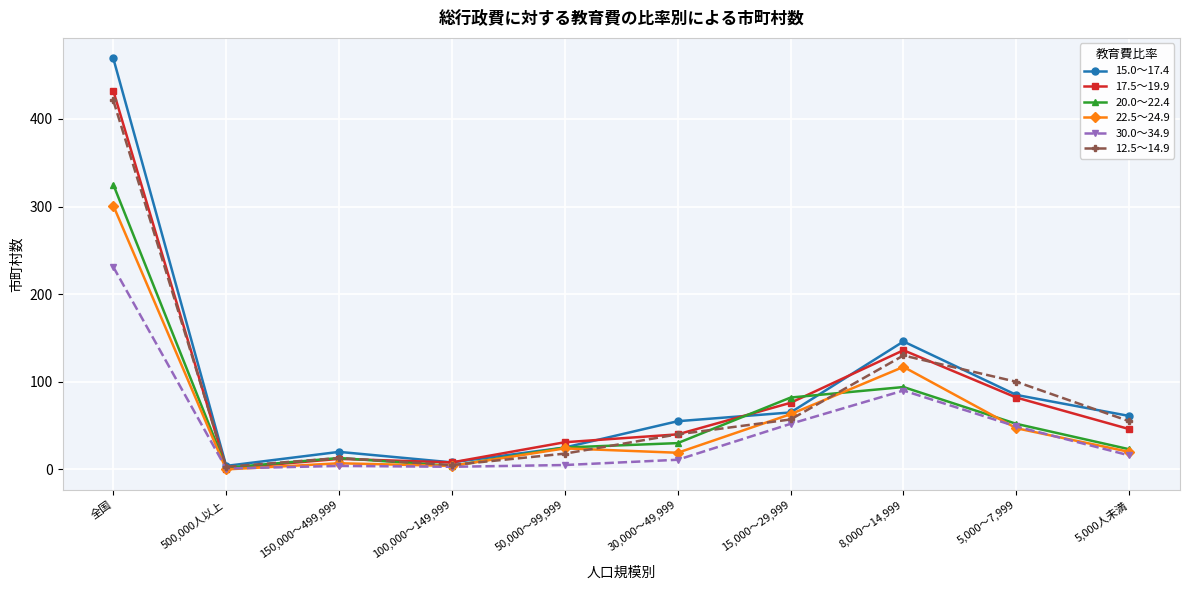

At which category does 17.5～19.9 reach its first local valley?

500,000人以上